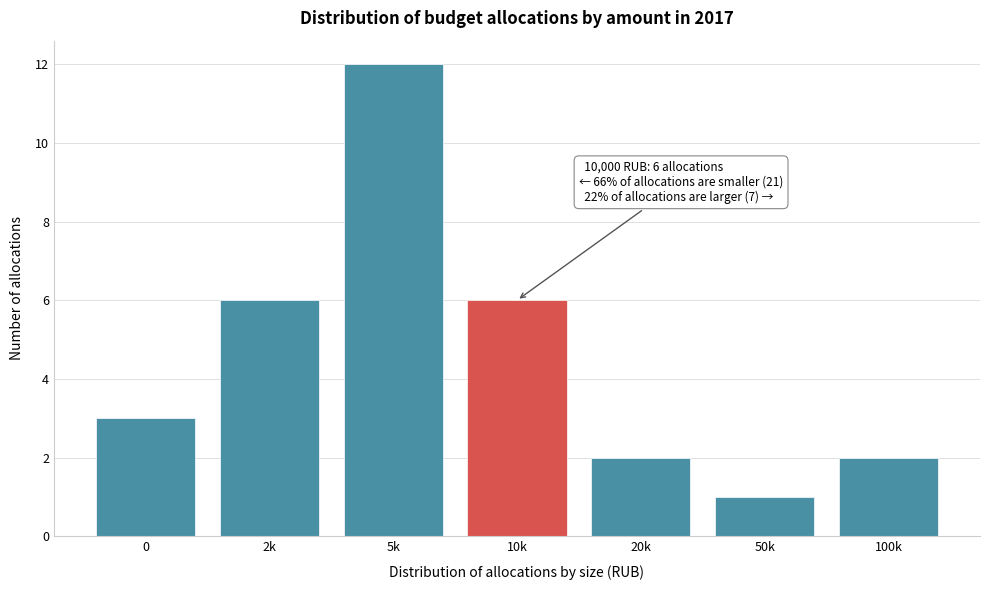

Reading left to right, transcribe all the data shown in this chart.

0=3	2k=6	5k=12	10k=6	20k=2	50k=1	100k=2